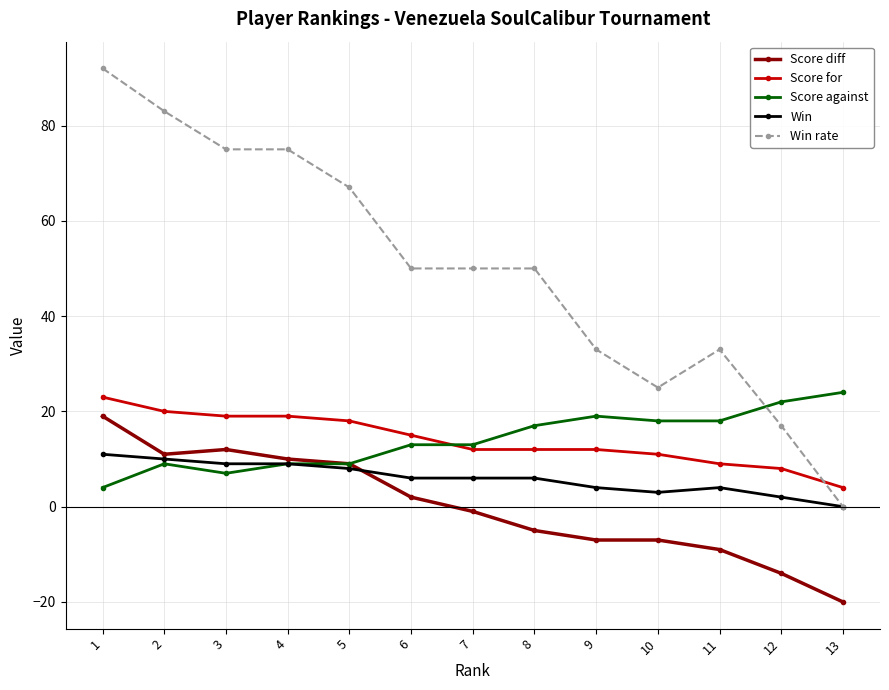

Which series has the largest total across all categories?

Win rate